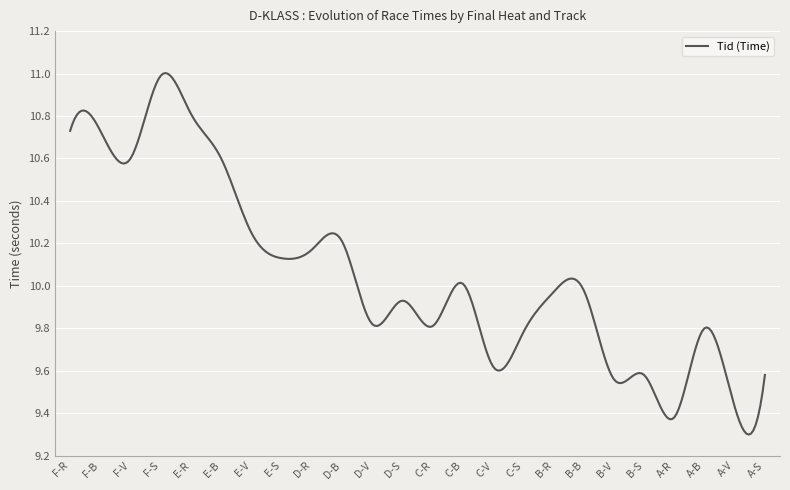

What is the difference between the maximum and minimum values?

1.7